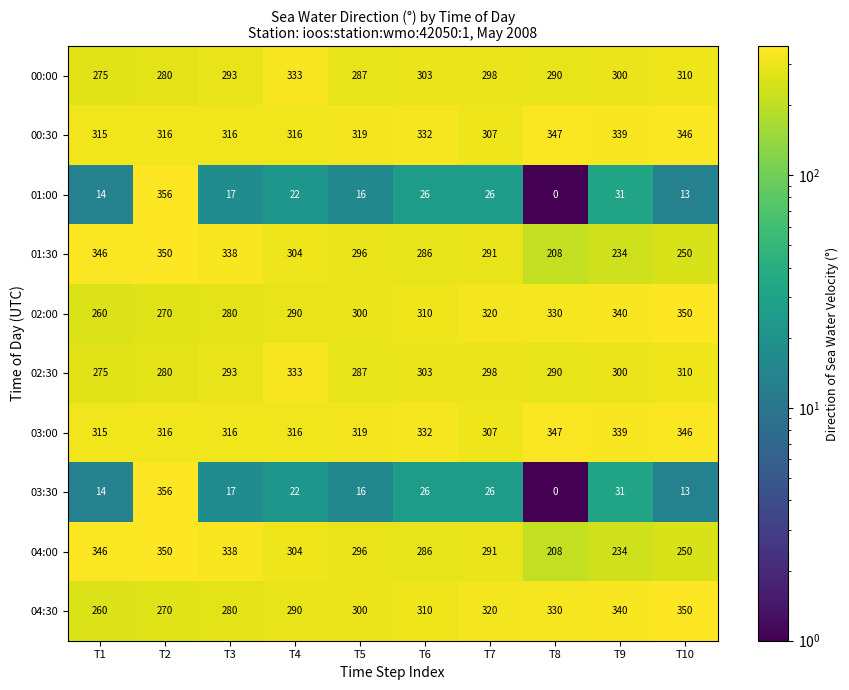

Which category has the lowest value across all series?

T8